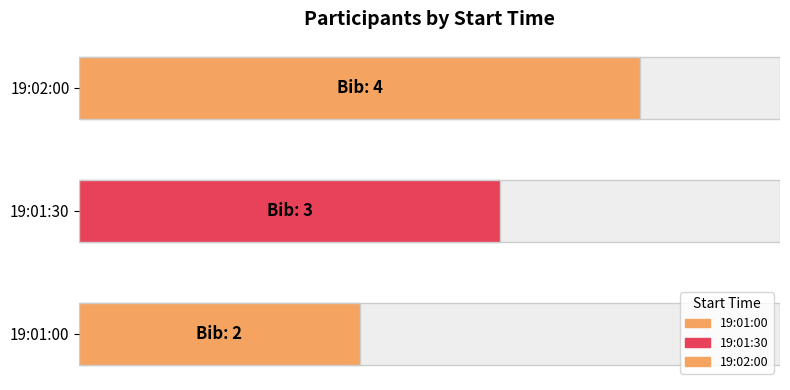

Where does the data first go above 3?

19:02:00